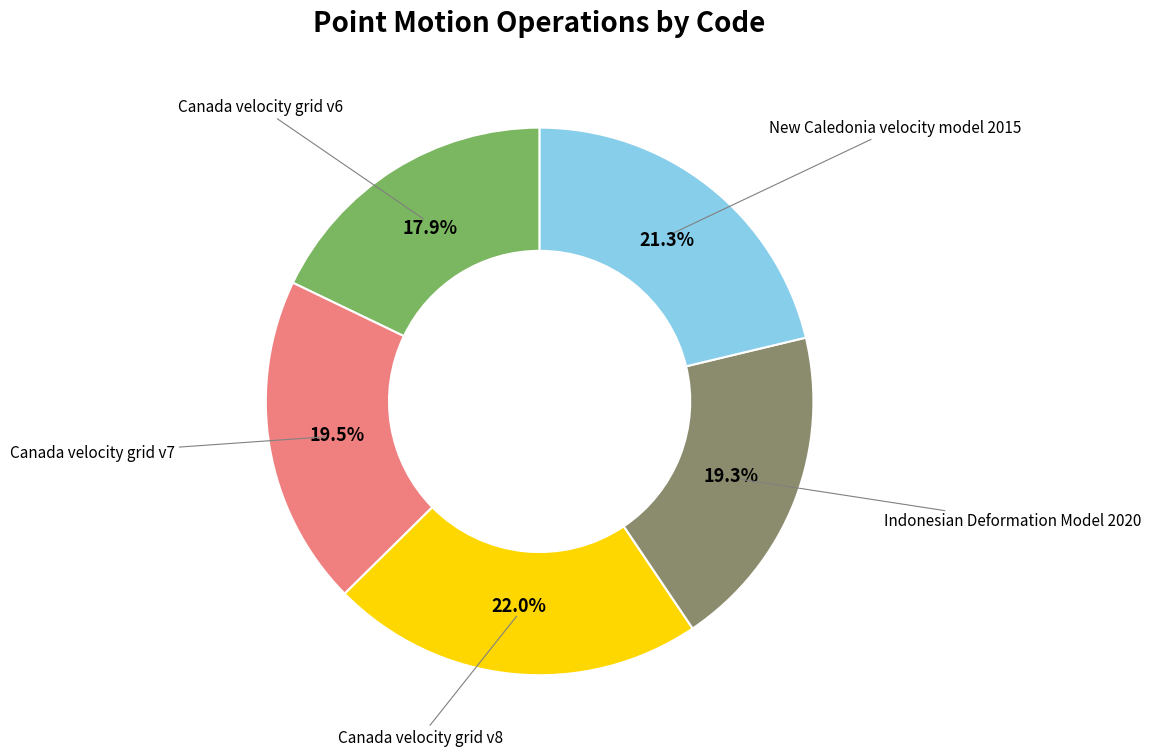

Is there any slice that represents more than half of the pie?

No